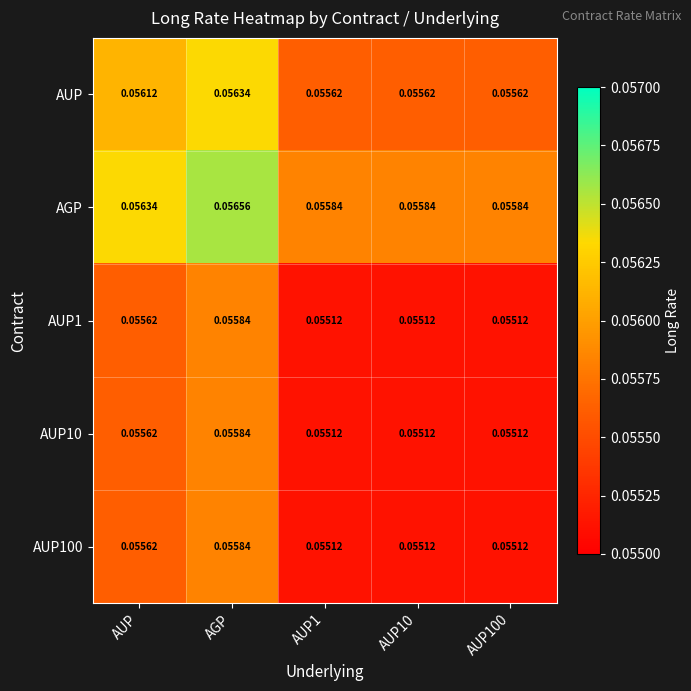

Is the value of AUP at AUP100 greater than the value of AGP at AUP?

No